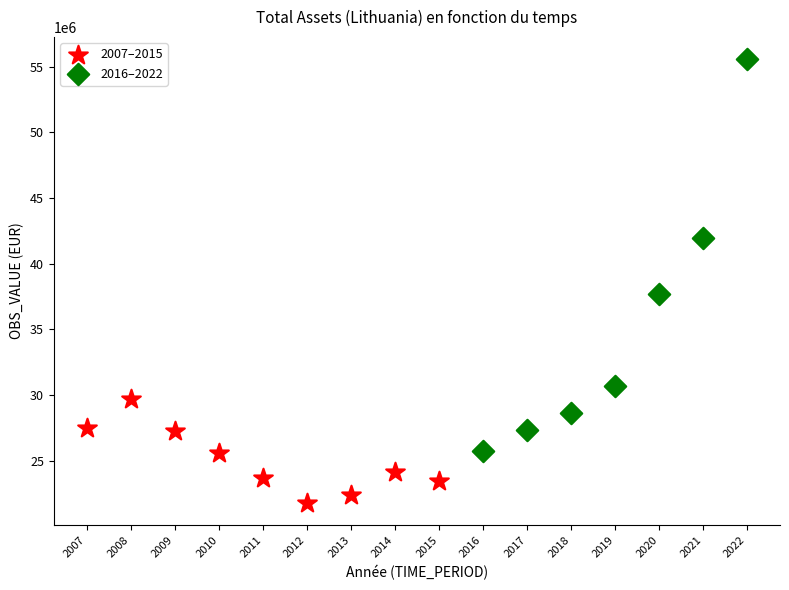

Which series reaches the maximum Y coordinate?

2016–2022